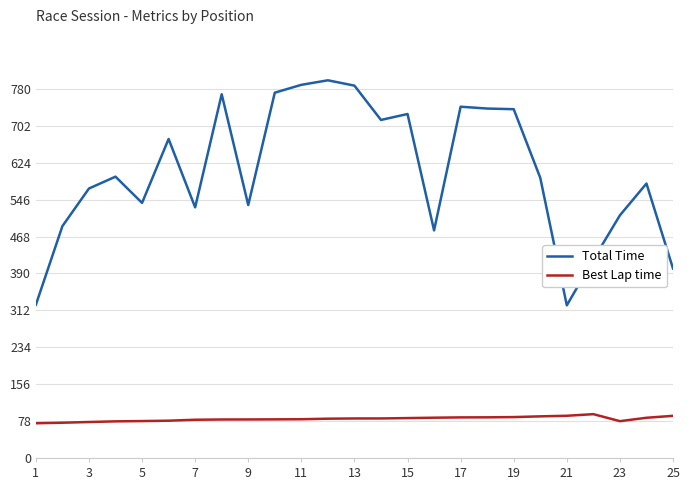

Which series has the largest total across all categories?

Total Time